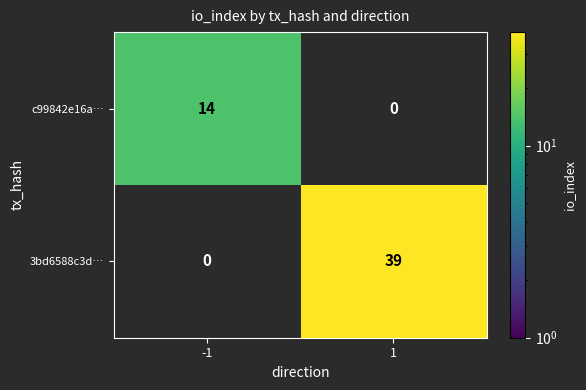

The 3bd6588c3d… series shows 39 at 1. True or false?

True